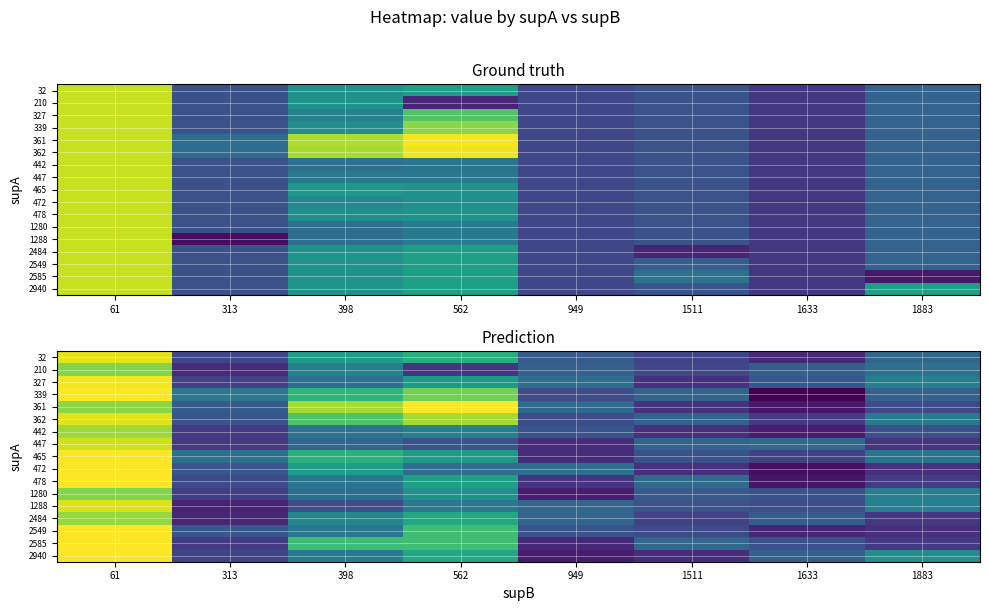

What is the smallest value displayed?

0.6